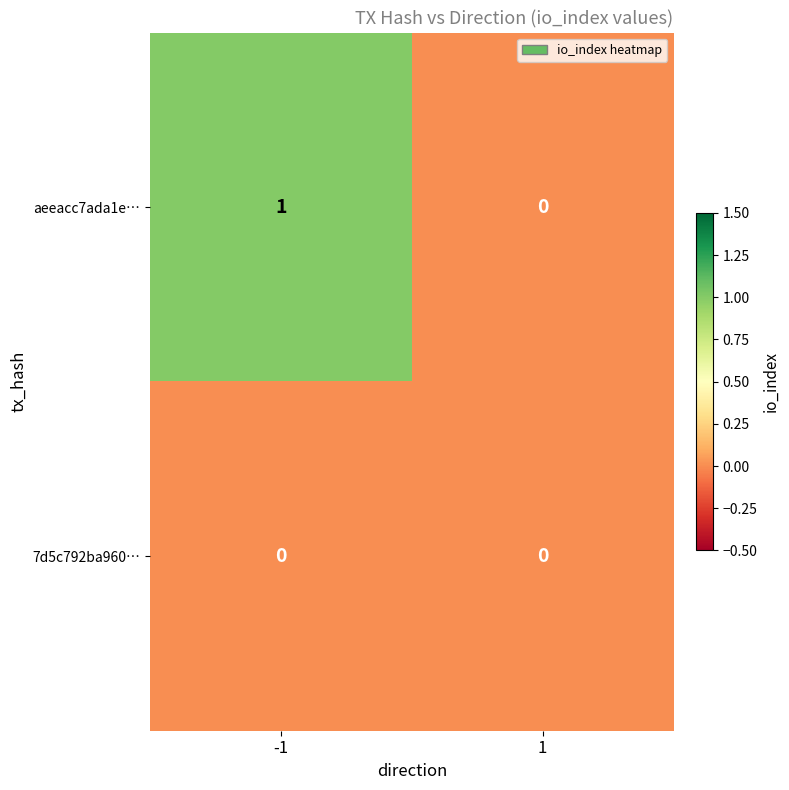

Is the value of 7d5c792ba960… at -1 greater than the value of aeeacc7ada1e… at -1?

No